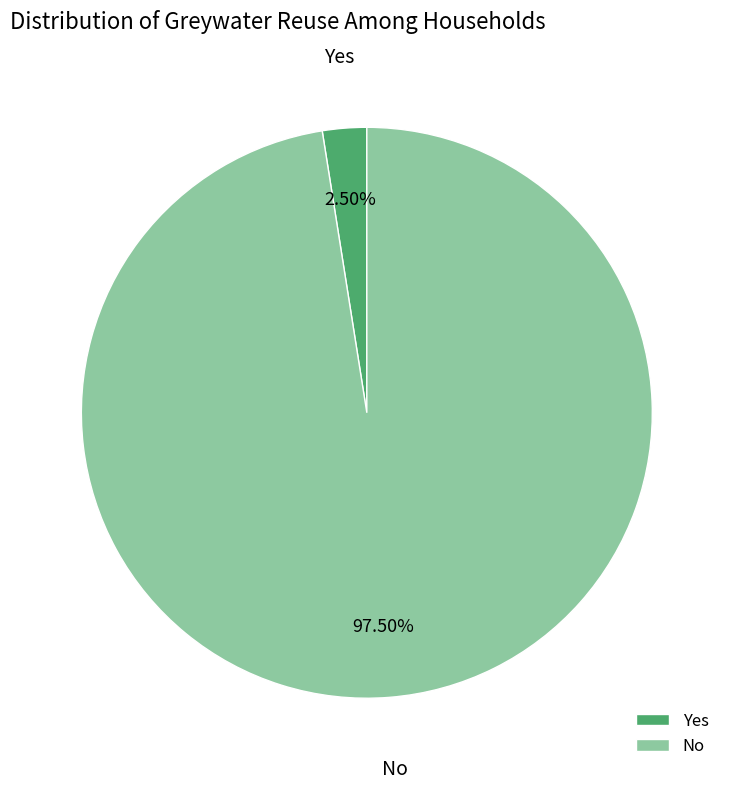

How much of the chart is everything except No?

2.5%